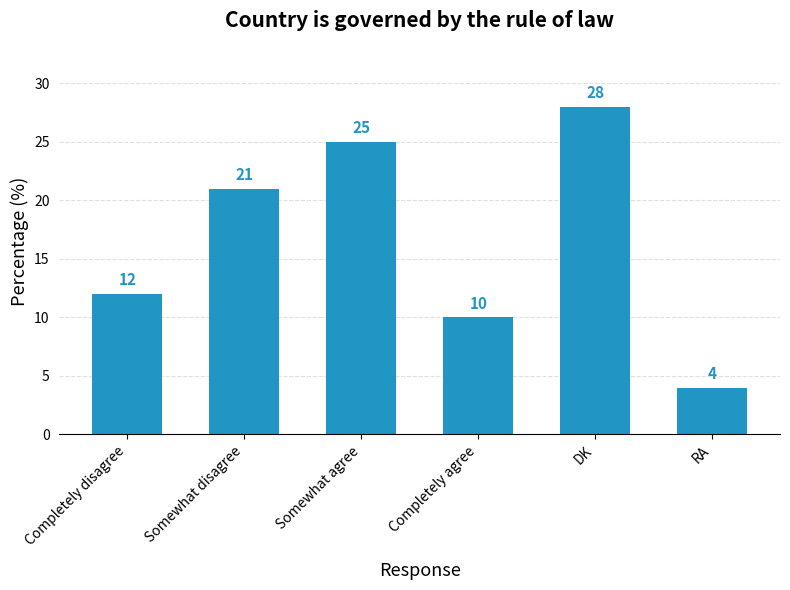

What is the maximum value shown in the chart?

28